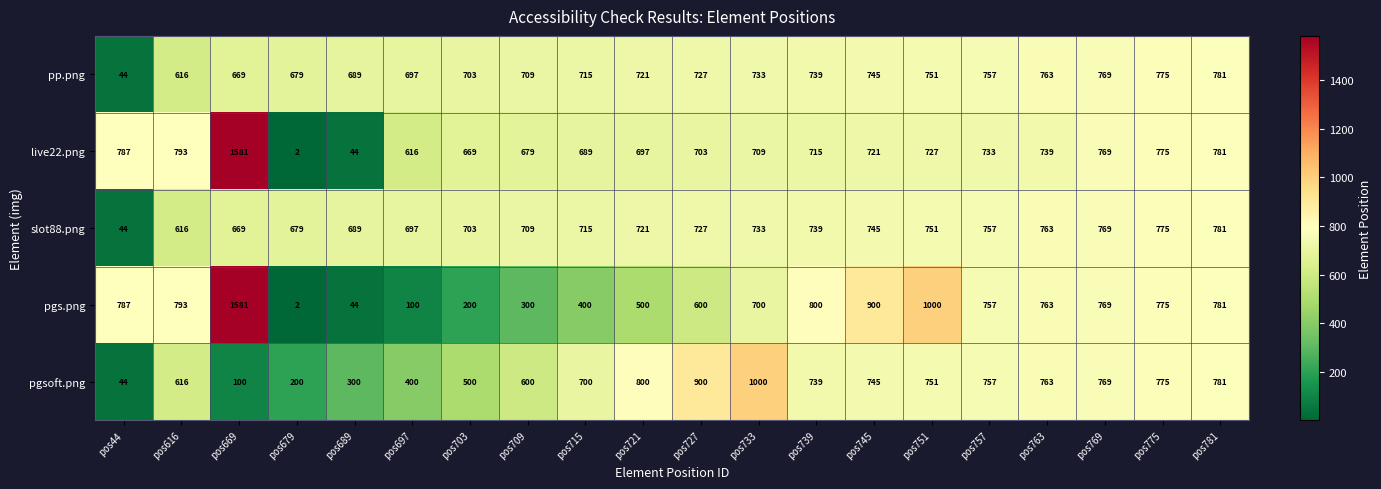

Which category has the lowest value across all series?

pos679